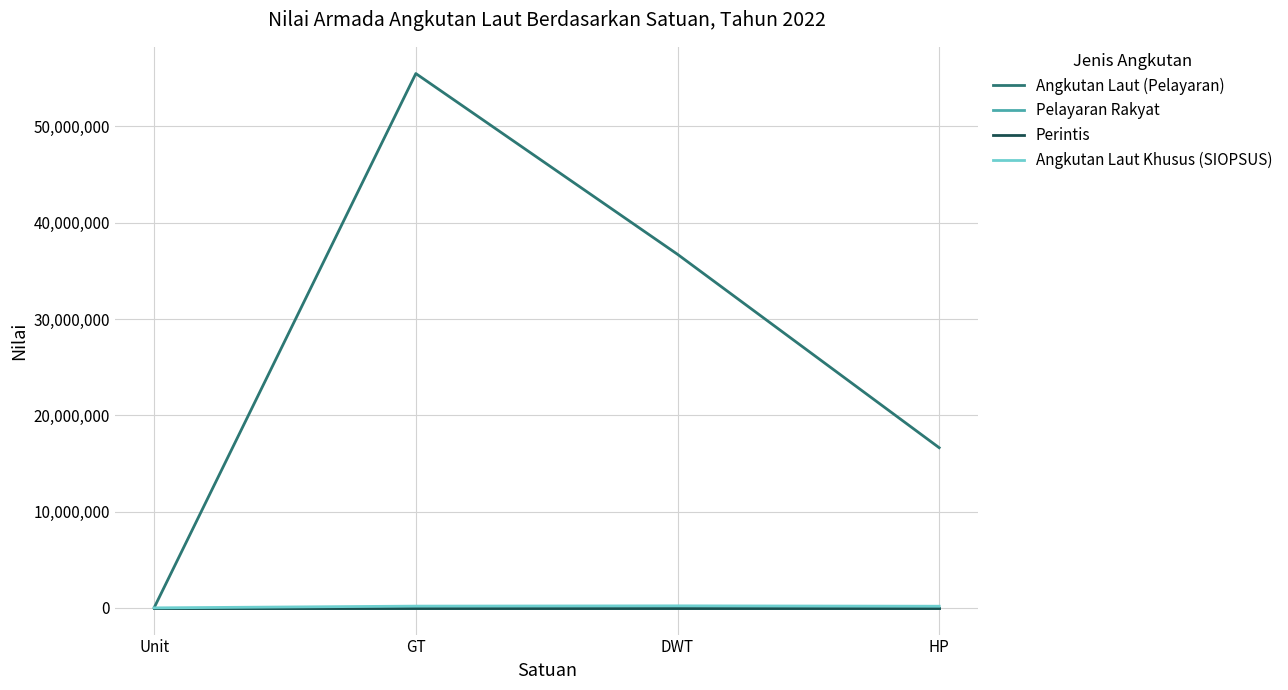

What is the label of the 4th point from the right?

Unit